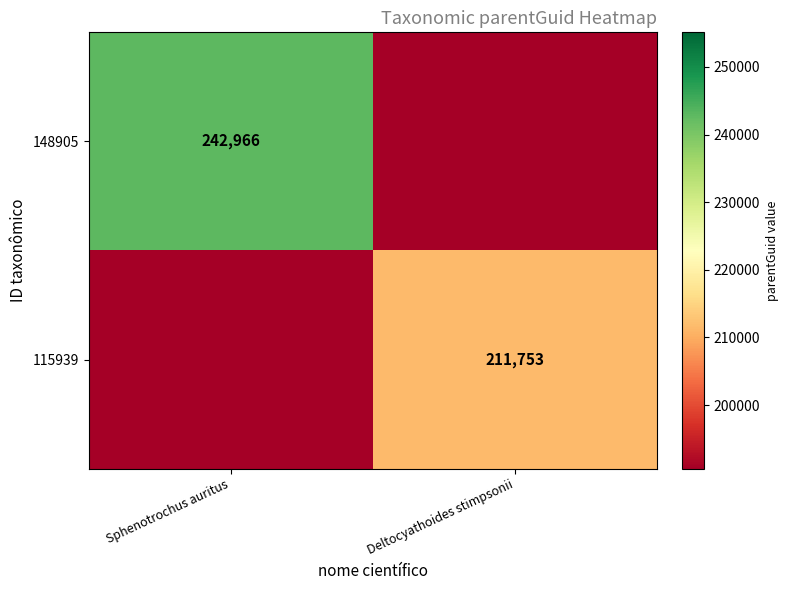

True or false: 115939 has a value of 211753 at Deltocyathoides stimpsonii.

True